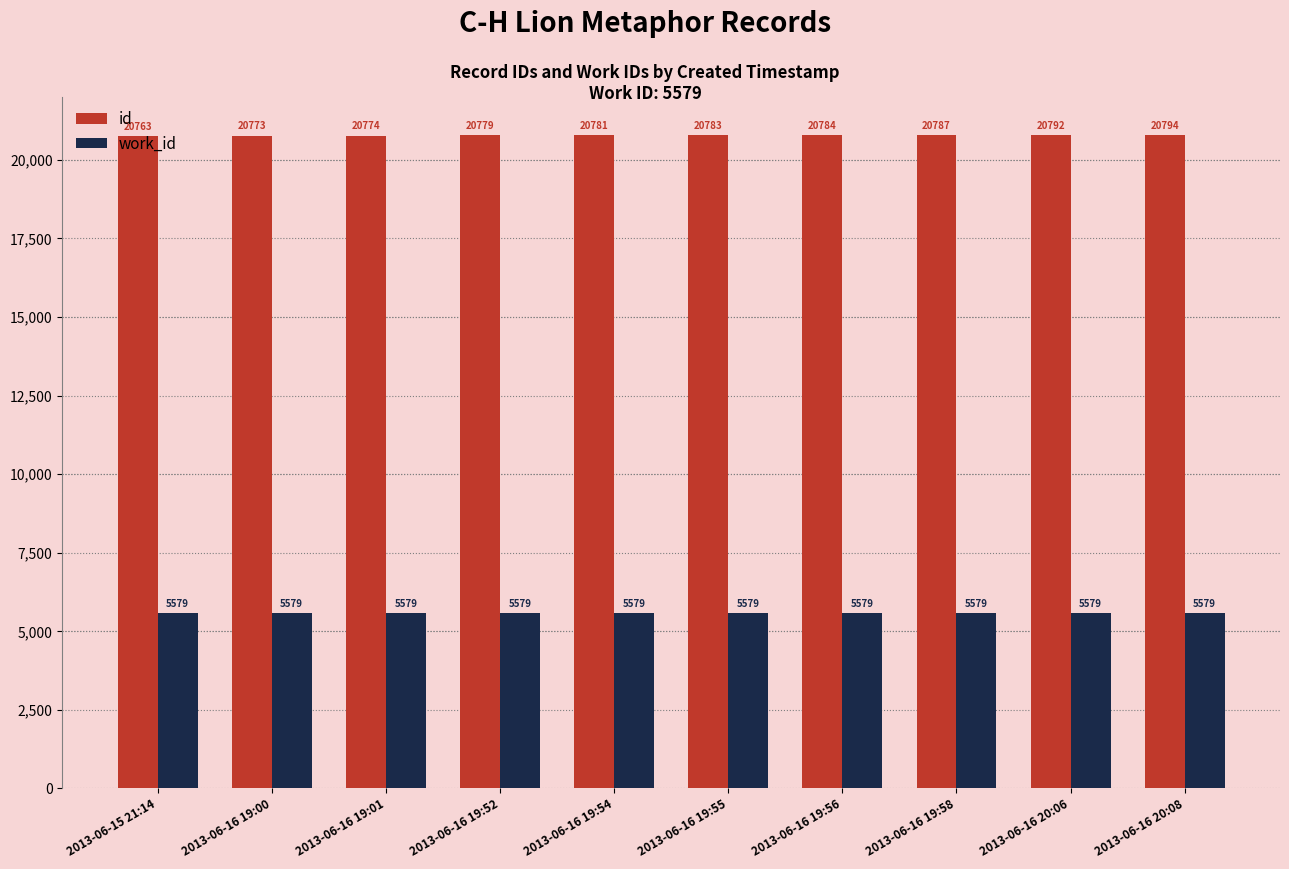

Rank the series at 2013-06-16 19:52 from lowest to highest value.

work_id, id